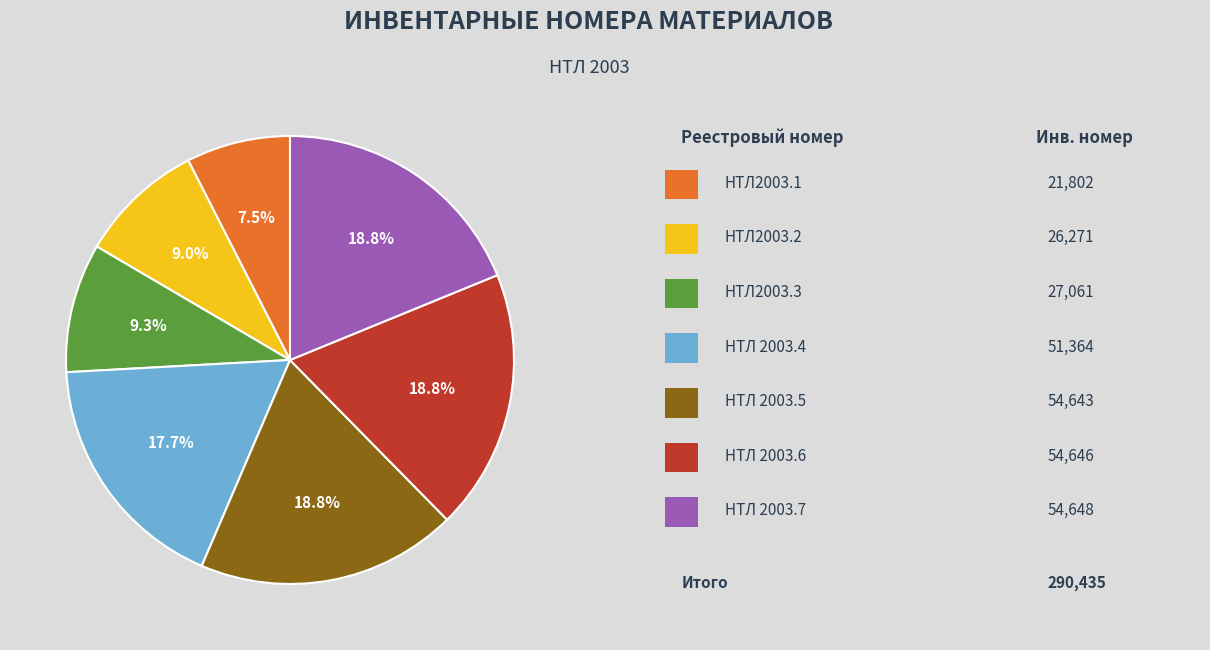

Is there a majority slice in this chart?

No